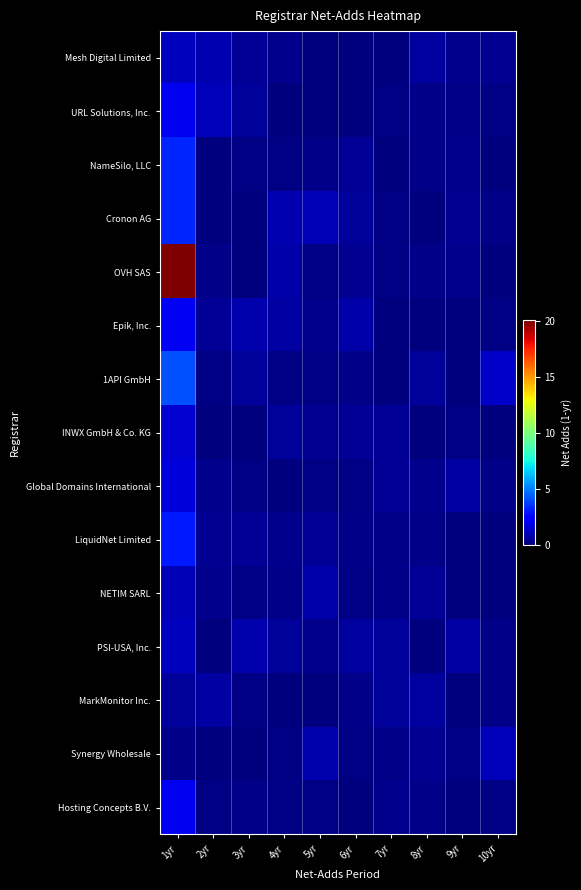

Reading right to left, transcribe all the data shown in this chart.

Mesh Digital Limited: 10yr=0.4	9yr=0.3	8yr=0.6	7yr=0.0	6yr=0.1	5yr=0.1	4yr=0.3	3yr=0.4	2yr=0.9	1yr=1.1
URL Solutions, Inc.: 10yr=0.1	9yr=0.2	8yr=0.2	7yr=0.1	6yr=0.1	5yr=0.1	4yr=0.1	3yr=0.5	2yr=1.1	1yr=2.0
NameSilo, LLC: 10yr=0.0	9yr=0.3	8yr=0.2	7yr=0.1	6yr=0.5	5yr=0.2	4yr=0.1	3yr=0.1	2yr=0.0	1yr=3.3
Cronon AG: 10yr=0.2	9yr=0.3	8yr=0.0	7yr=0.1	6yr=0.5	5yr=1.0	4yr=0.9	3yr=0.0	2yr=0.1	1yr=3.3
OVH SAS: 10yr=0.1	9yr=0.2	8yr=0.2	7yr=0.1	6yr=0.3	5yr=0.1	4yr=0.7	3yr=0.0	2yr=0.2	1yr=20.0
Epik, Inc.: 10yr=0.1	9yr=0.0	8yr=0.1	7yr=0.0	6yr=0.8	5yr=0.3	4yr=0.7	3yr=0.8	2yr=0.4	1yr=2.0
1API GmbH: 10yr=1.3	9yr=0.0	8yr=0.5	7yr=0.0	6yr=0.2	5yr=0.1	4yr=0.1	3yr=0.5	2yr=0.1	1yr=4.1
INWX GmbH & Co. KG: 10yr=0.0	9yr=0.1	8yr=0.0	7yr=0.4	6yr=0.4	5yr=0.4	4yr=0.5	3yr=0.0	2yr=0.1	1yr=1.4
Global Domains International: 10yr=0.2	9yr=0.7	8yr=0.3	7yr=0.4	6yr=0.1	5yr=0.1	4yr=0.0	3yr=0.1	2yr=0.3	1yr=1.6
LiquidNet Limited: 10yr=0.0	9yr=0.0	8yr=0.2	7yr=0.2	6yr=0.2	5yr=0.4	4yr=0.2	3yr=0.4	2yr=0.4	1yr=3.0
NETIM SARL: 10yr=0.0	9yr=0.1	8yr=0.4	7yr=0.2	6yr=0.1	5yr=0.7	4yr=0.2	3yr=0.1	2yr=0.3	1yr=1.0
PSI-USA, Inc.: 10yr=0.2	9yr=0.7	8yr=0.1	7yr=0.5	6yr=0.6	5yr=0.3	4yr=0.5	3yr=0.8	2yr=0.1	1yr=1.1
MarkMonitor Inc.: 10yr=0.2	9yr=0.0	8yr=0.6	7yr=0.5	6yr=0.2	5yr=0.1	4yr=0.0	3yr=0.1	2yr=0.7	1yr=0.5
Synergy Wholesale: 10yr=1.1	9yr=0.1	8yr=0.4	7yr=0.2	6yr=0.1	5yr=0.9	4yr=0.1	3yr=0.0	2yr=0.1	1yr=0.2
Hosting Concepts B.V.: 10yr=0.1	9yr=0.0	8yr=0.2	7yr=0.3	6yr=0.0	5yr=0.1	4yr=0.1	3yr=0.2	2yr=0.1	1yr=2.0